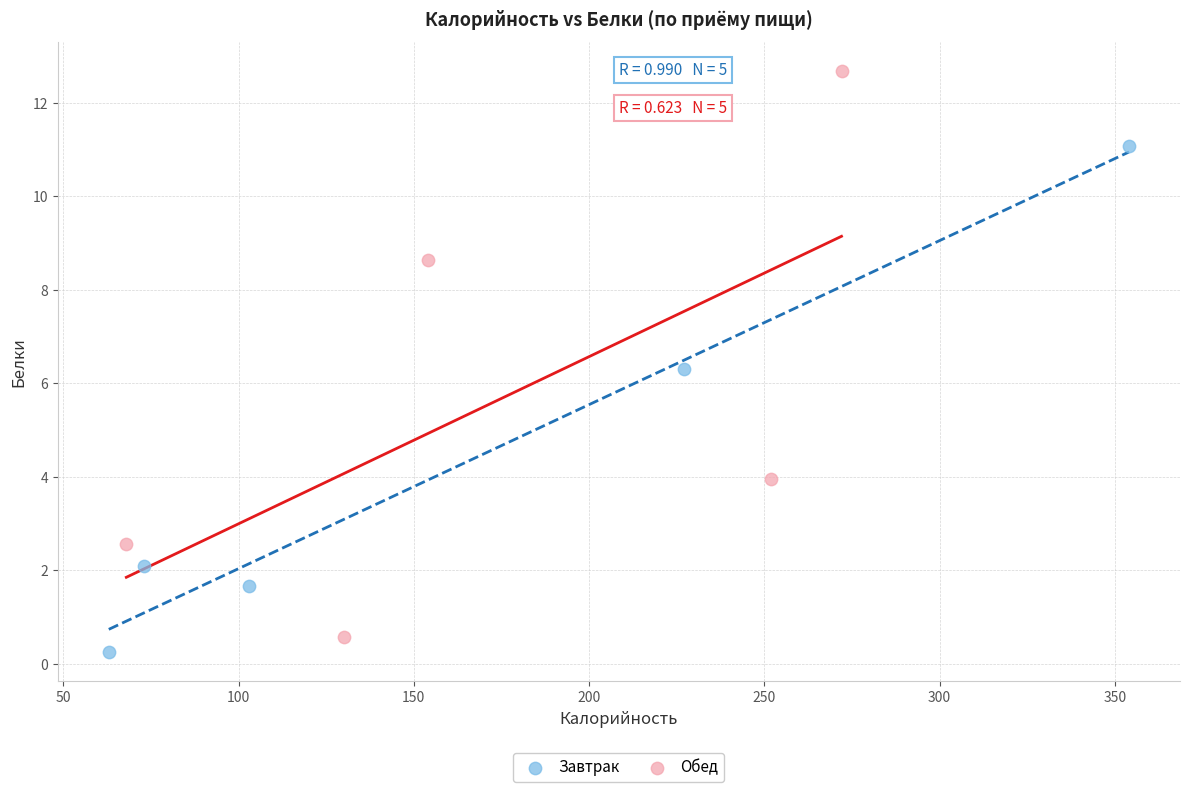

Which series contains the highest Y value?

Обед